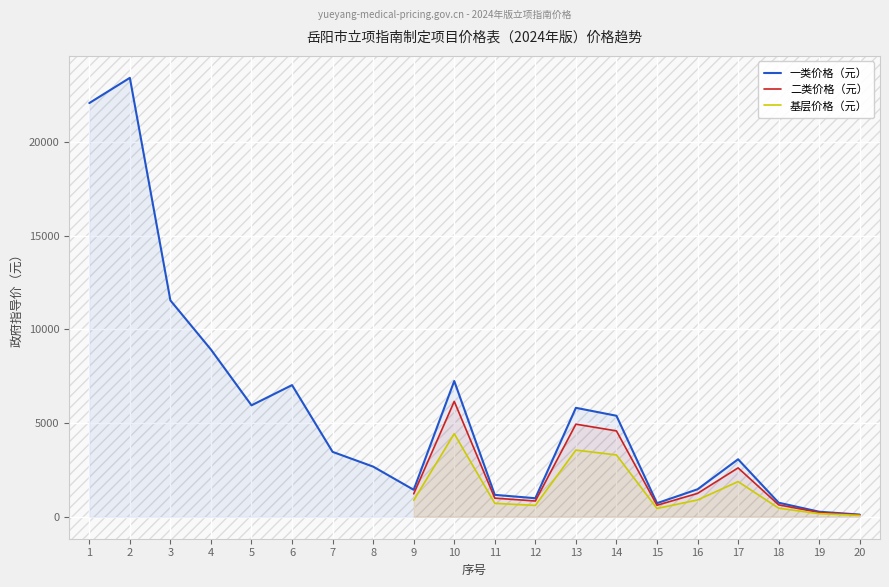

What is the greatest value displayed?

23422.0